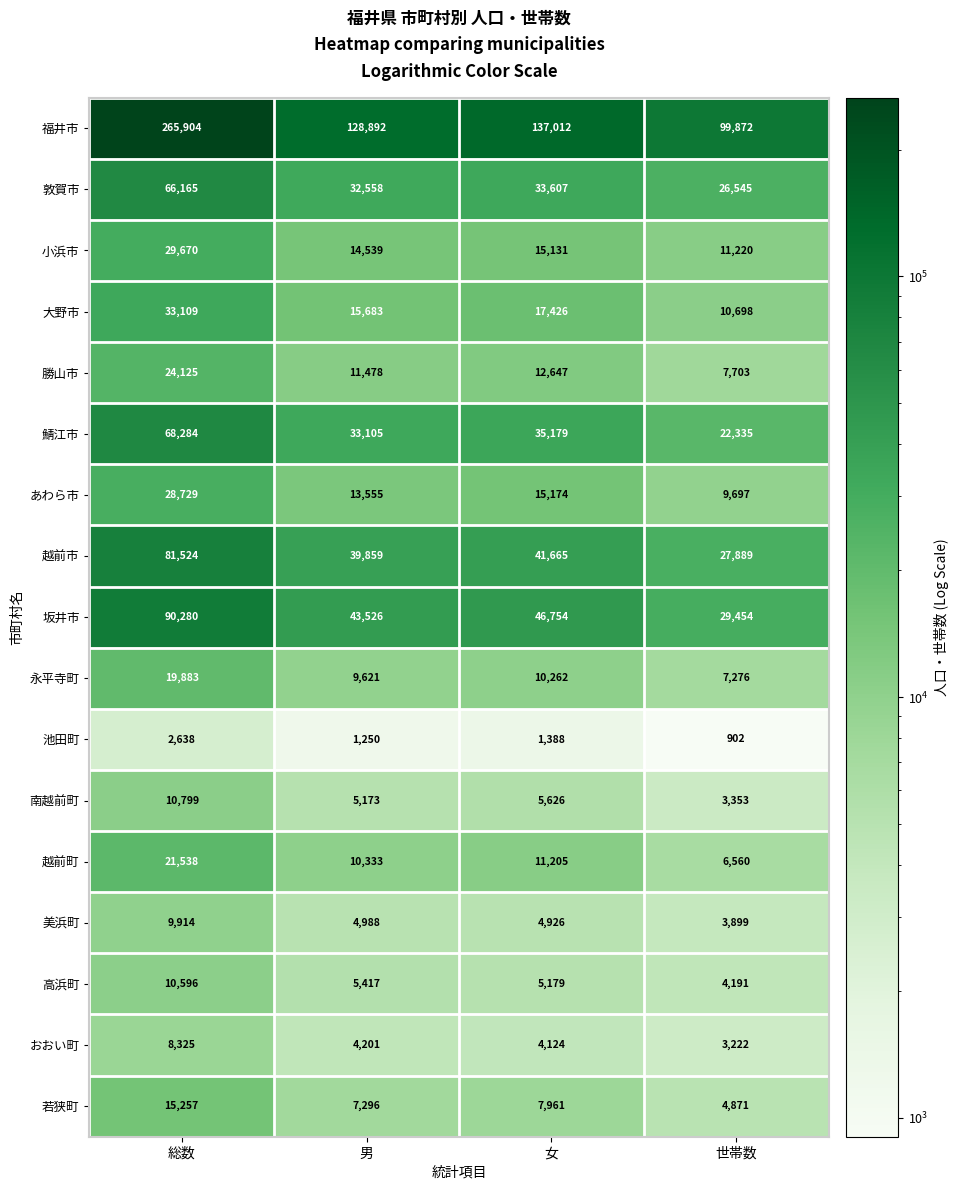

Is it true that 越前町 equals 11205 at 女?

True